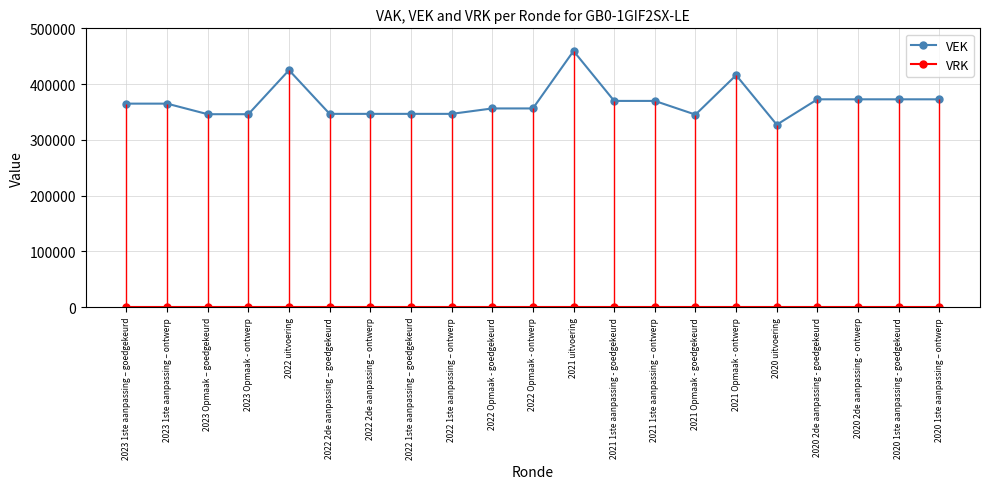

What is the label of the 13th point from the right?

2022 1ste aanpassing – ontwerp